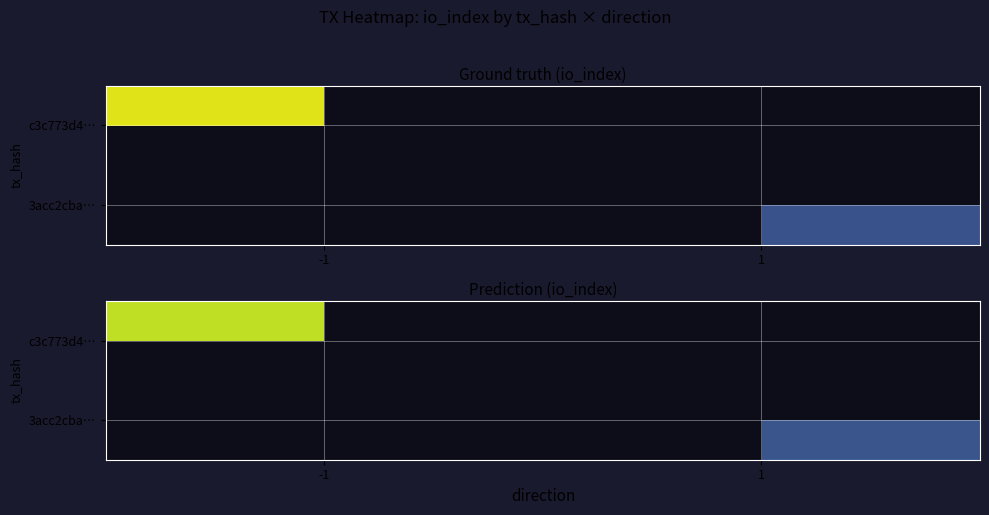

Which series has the widest spread of values?

c3c773d4…